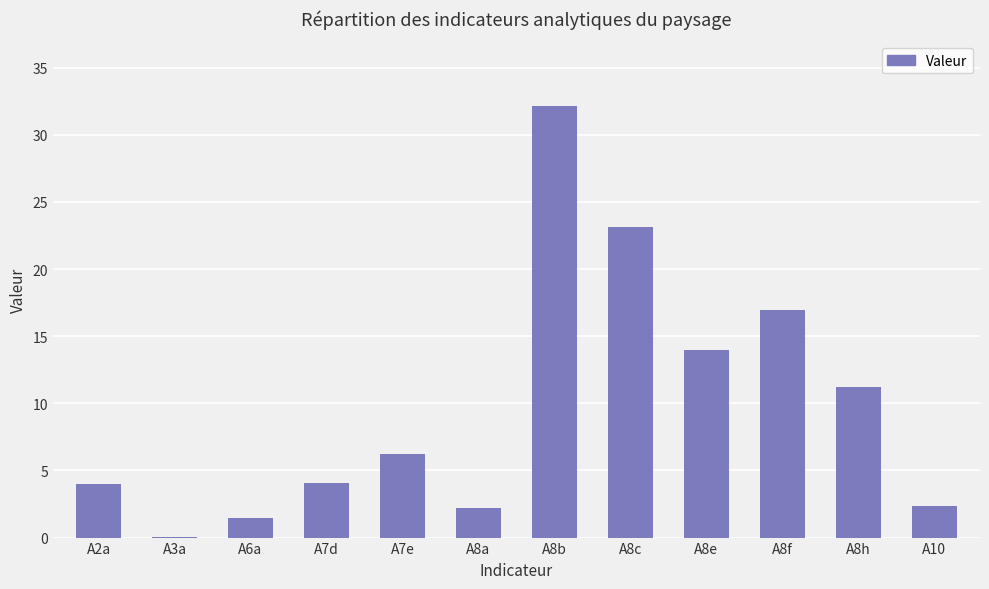

What is the difference between the values at A3a and A8h?

11.2